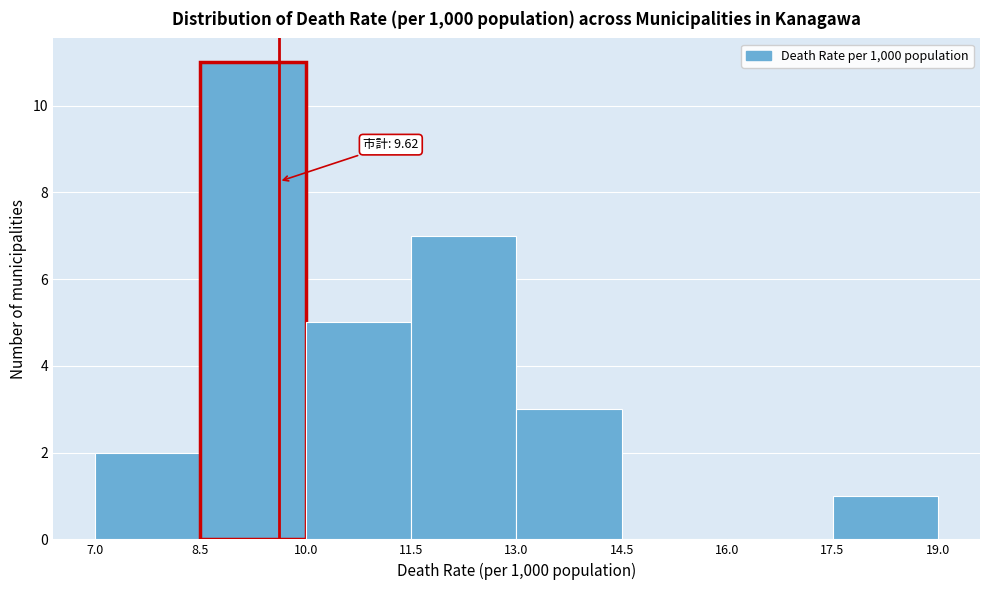

Over which range of the x-axis is the bar tallest?

8.5 to 10.0